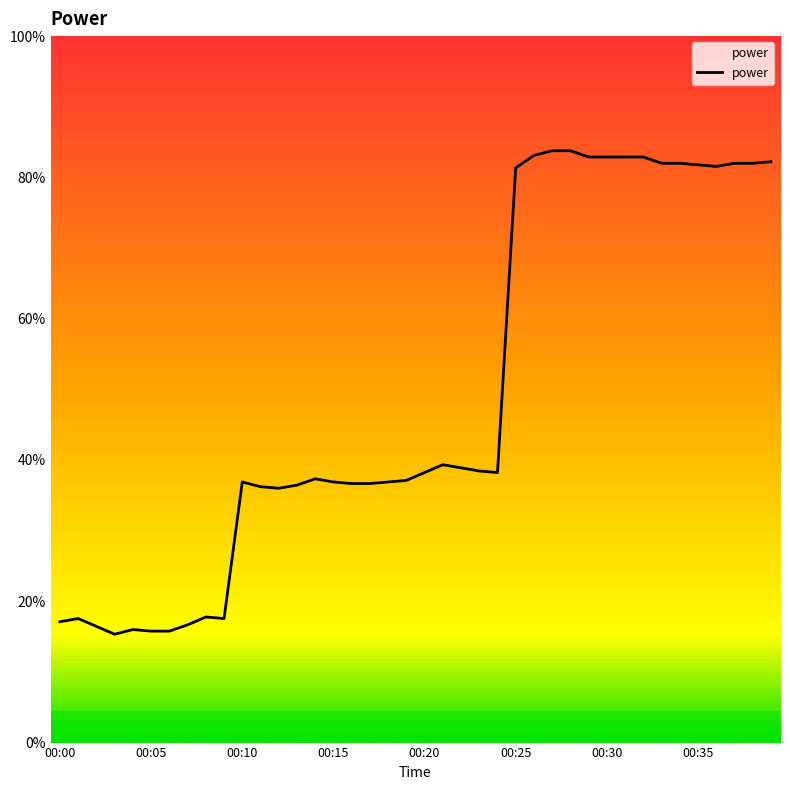

Is this an area chart (filled region under the line)?

No